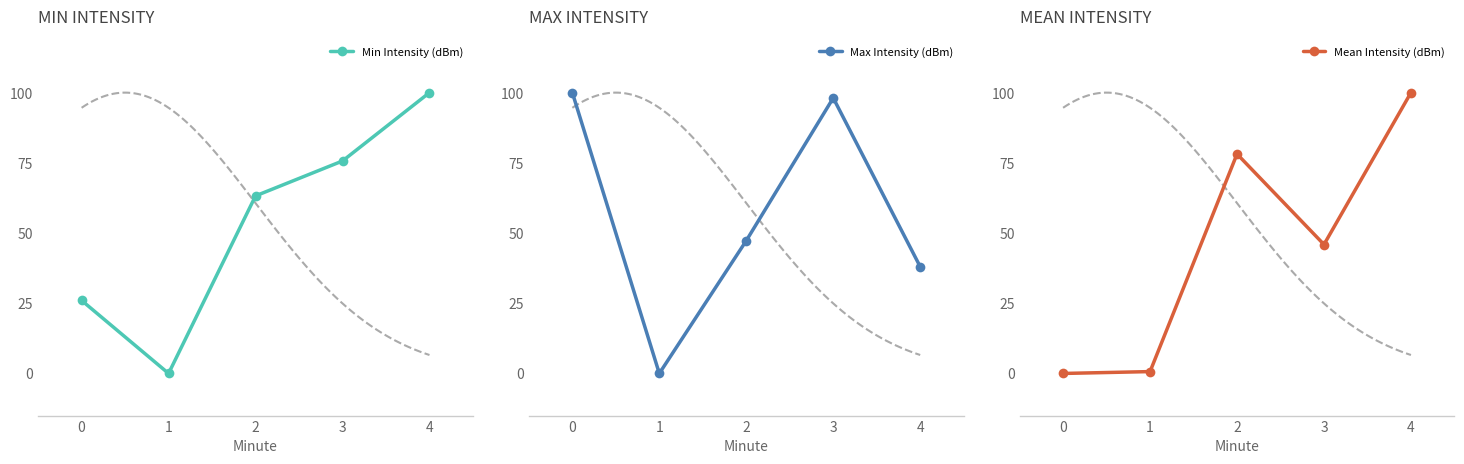

Is this an area chart (filled region under the line)?

No